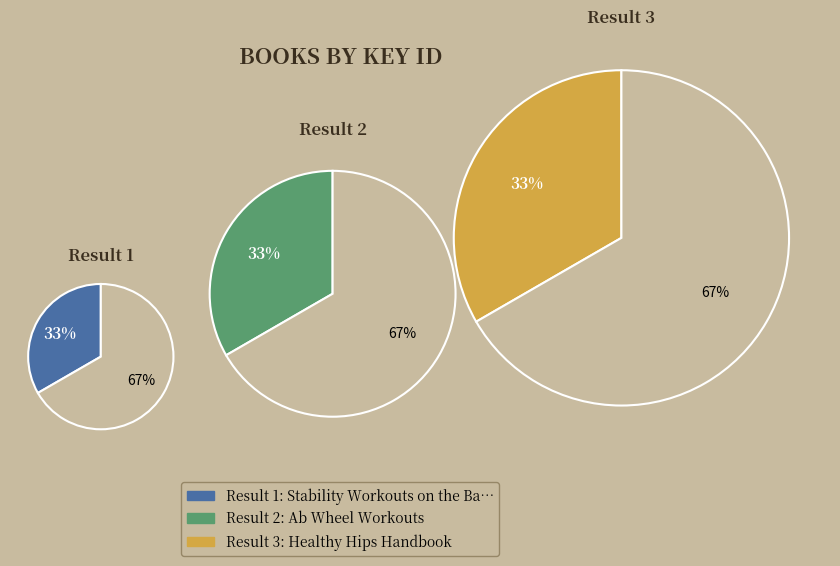

How many slices are in this pie chart?

3